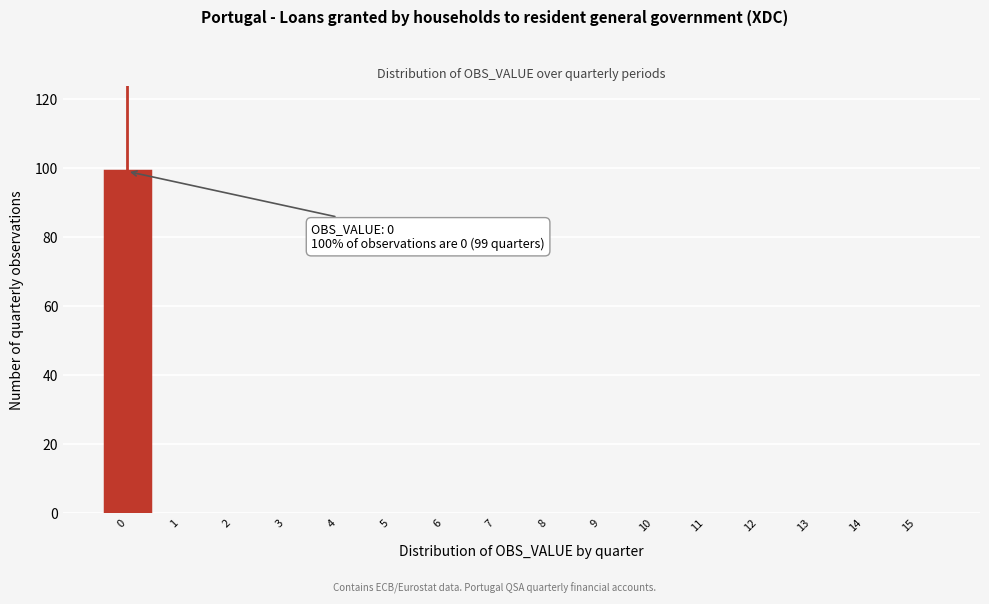

Reading left to right, list all the values displayed in this chart.

0=99	1=0	2=0	3=0	4=0	5=0	6=0	7=0	8=0	9=0	10=0	11=0	12=0	13=0	14=0	15=0